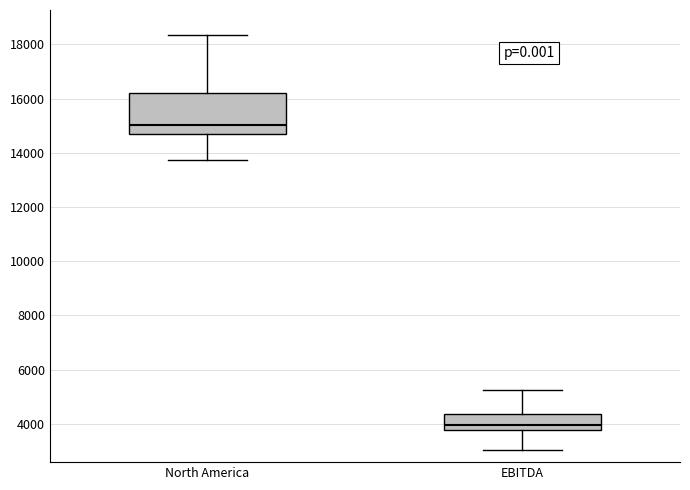

Which box is the tallest, from its lower edge to its upper edge?

North America